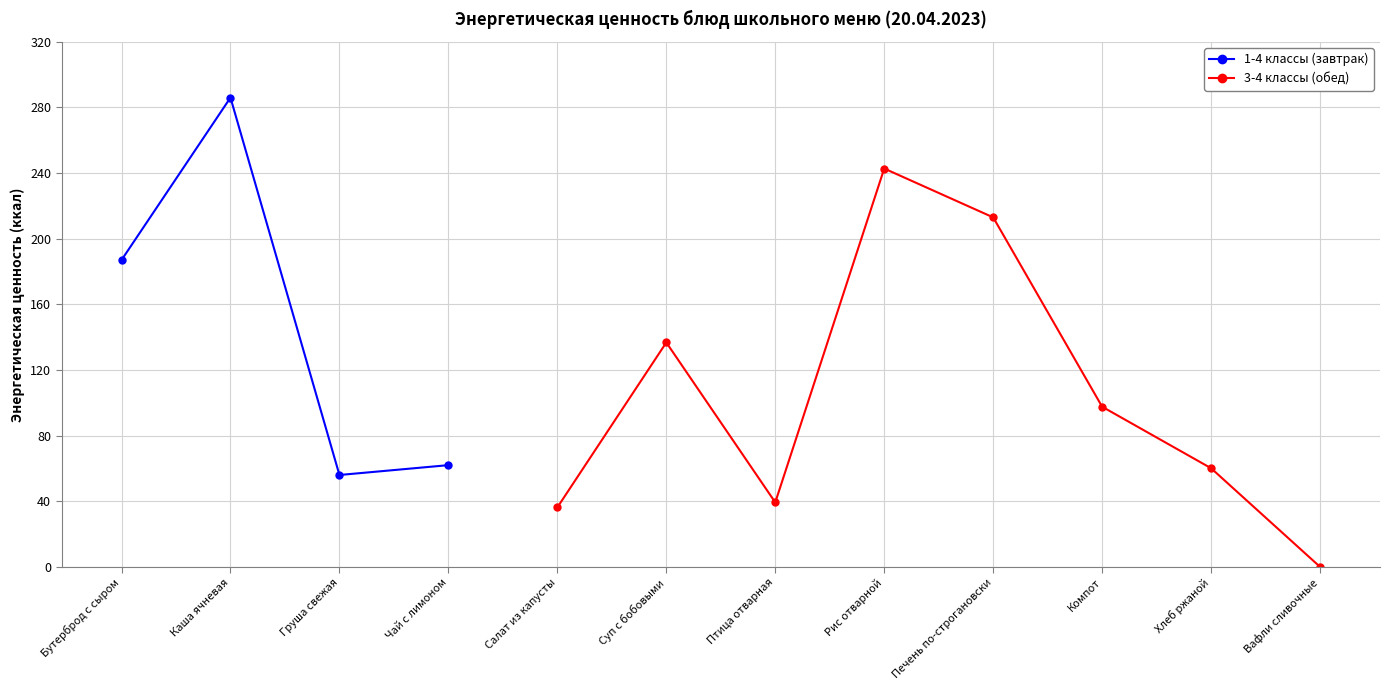

At which label does 3-4 классы (обед) first exceed 36?

Салат из капусты